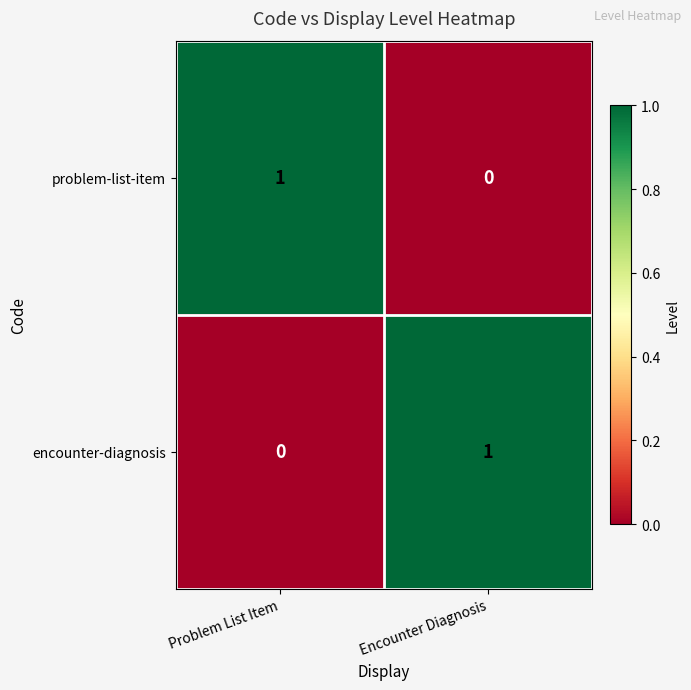

Rank the series at Encounter Diagnosis from highest to lowest value.

encounter-diagnosis, problem-list-item